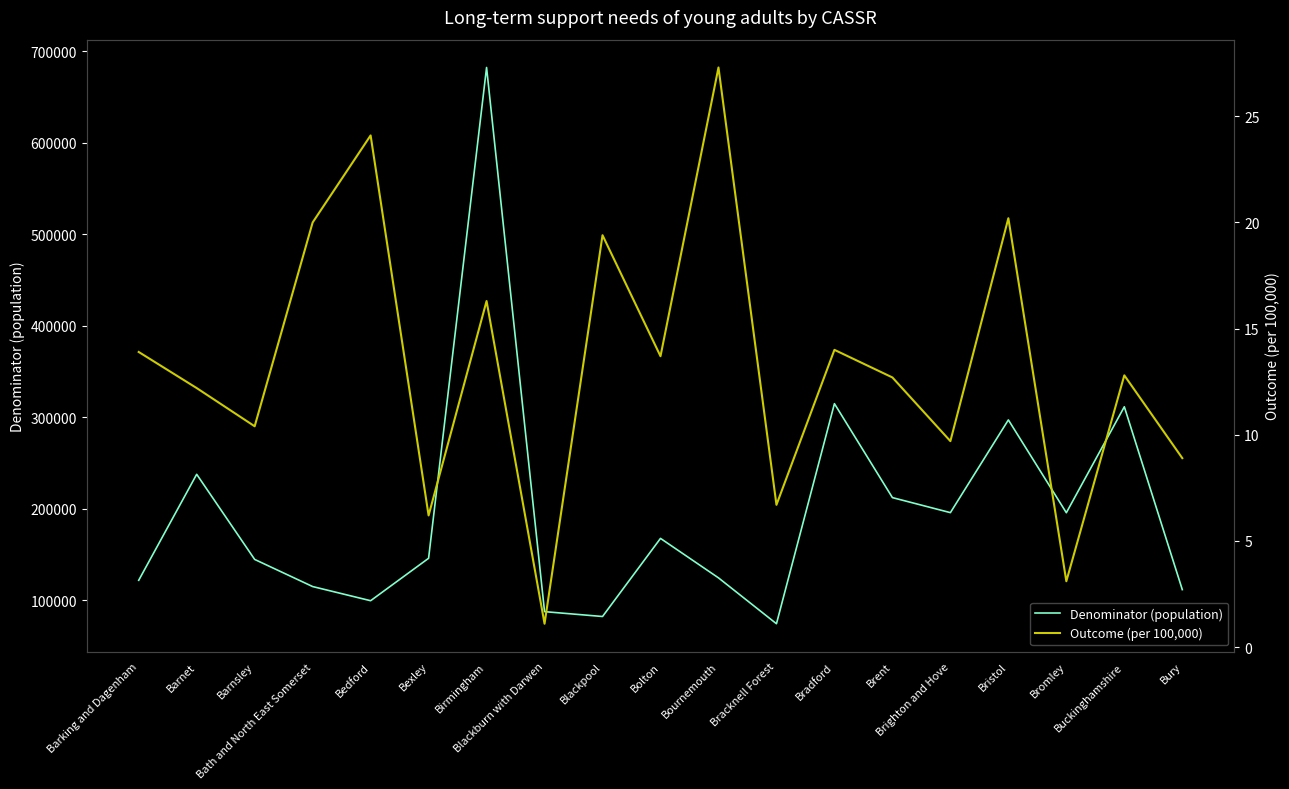

What value does the Denominator (population) series have at Birmingham?

682422